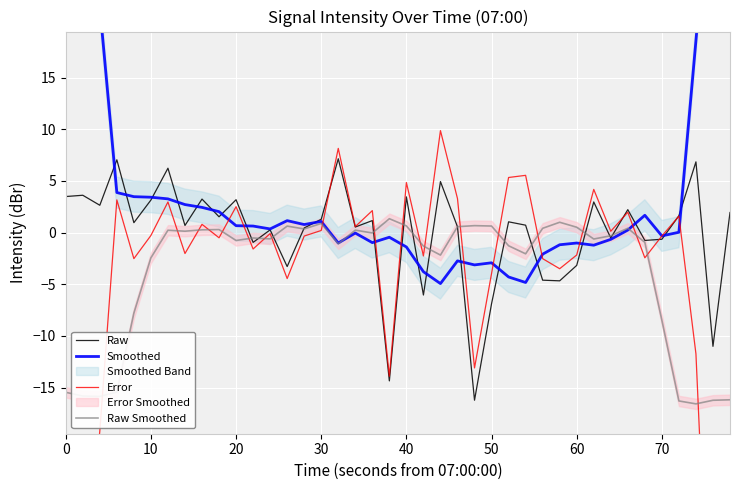

Which series changed the most between 30 and 33?

Raw Smoothed